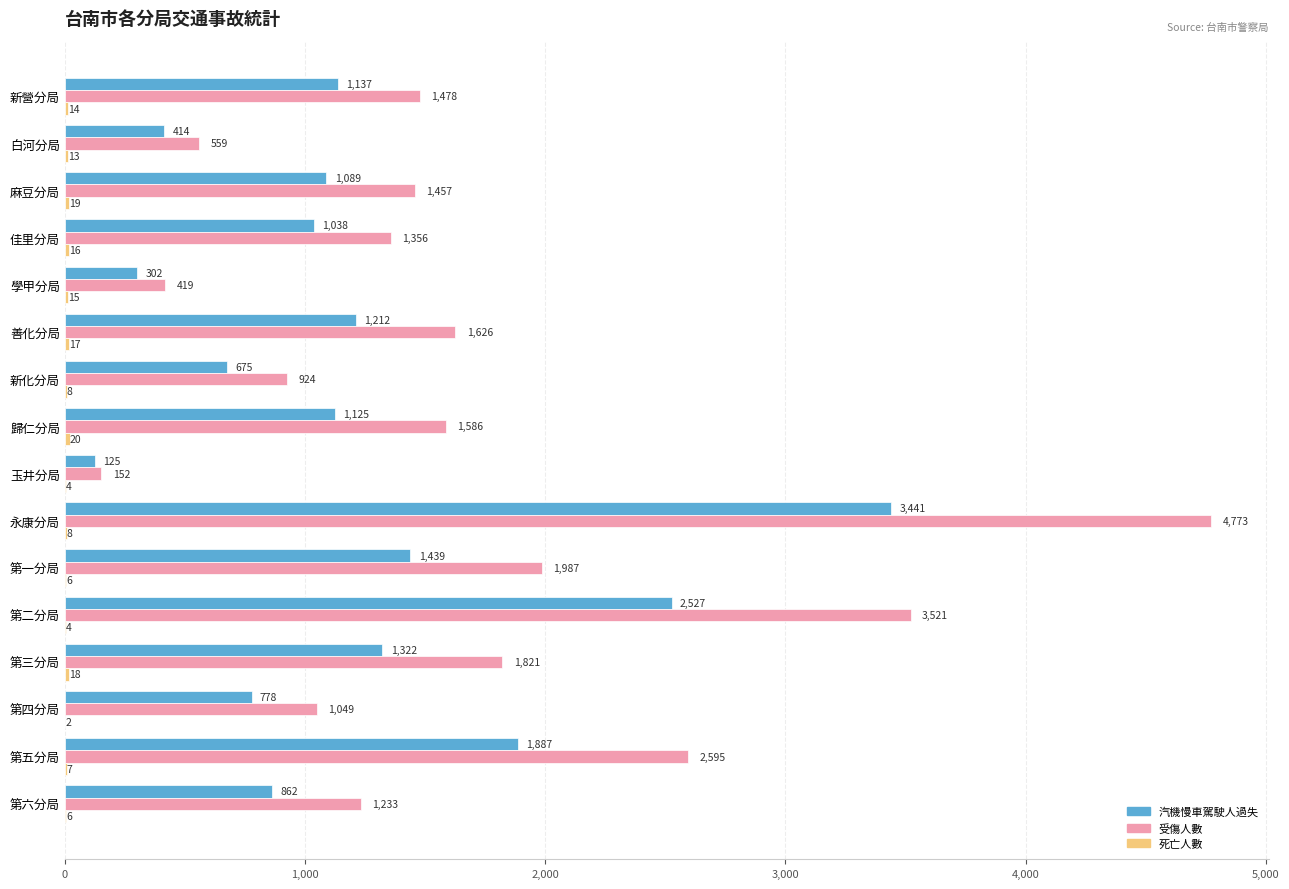

What is the total value across all series at 第一分局?

3432